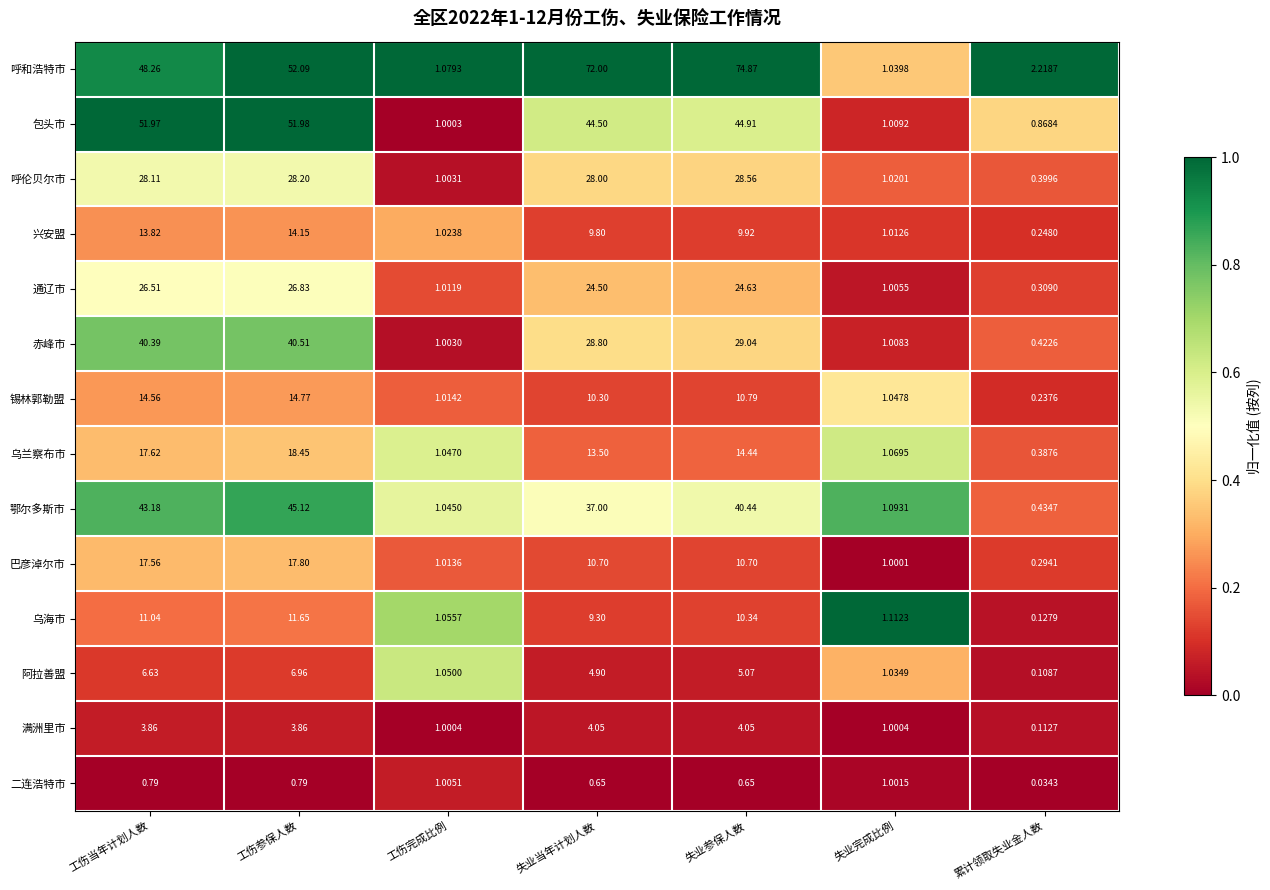

At which category is the sum across all series the highest?

工伤参保人数